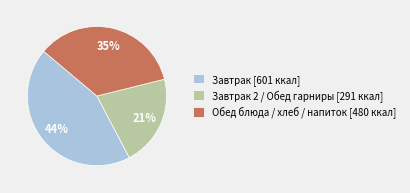

Which has a higher value, Завтрак 2 / Обед гарниры [291 ккал] or Обед блюда / хлеб / напиток [480 ккал]?

Обед блюда / хлеб / напиток [480 ккал]